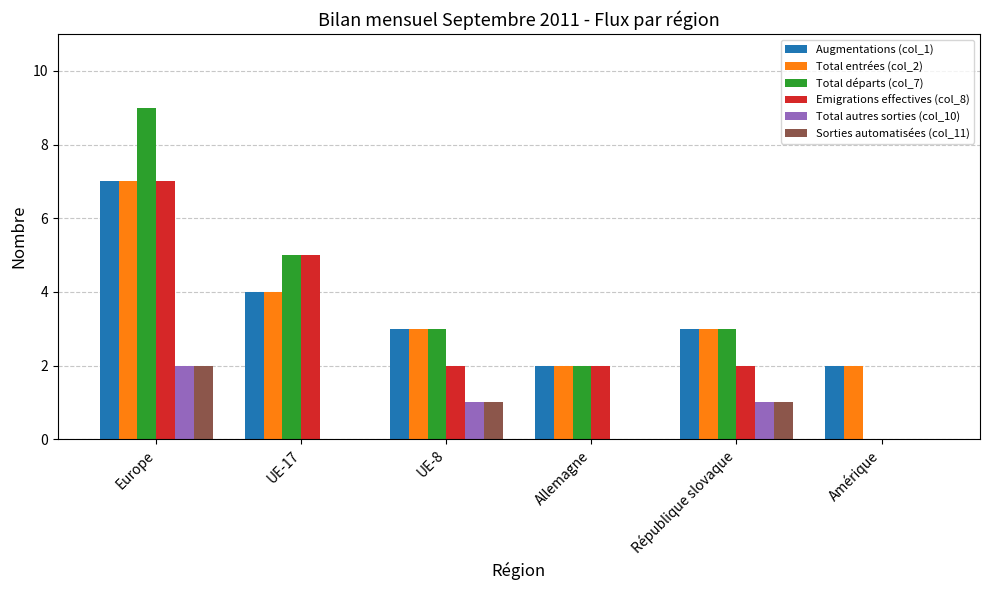

The Sorties automatisées (col_11) series shows -1 at Allemagne. True or false?

False